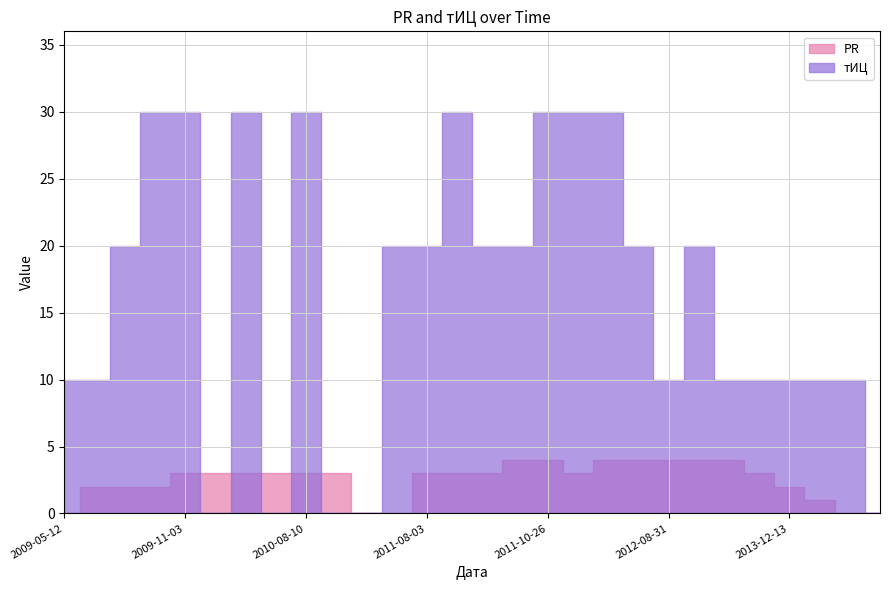

Count the PR values in the range 2 to 4.

22